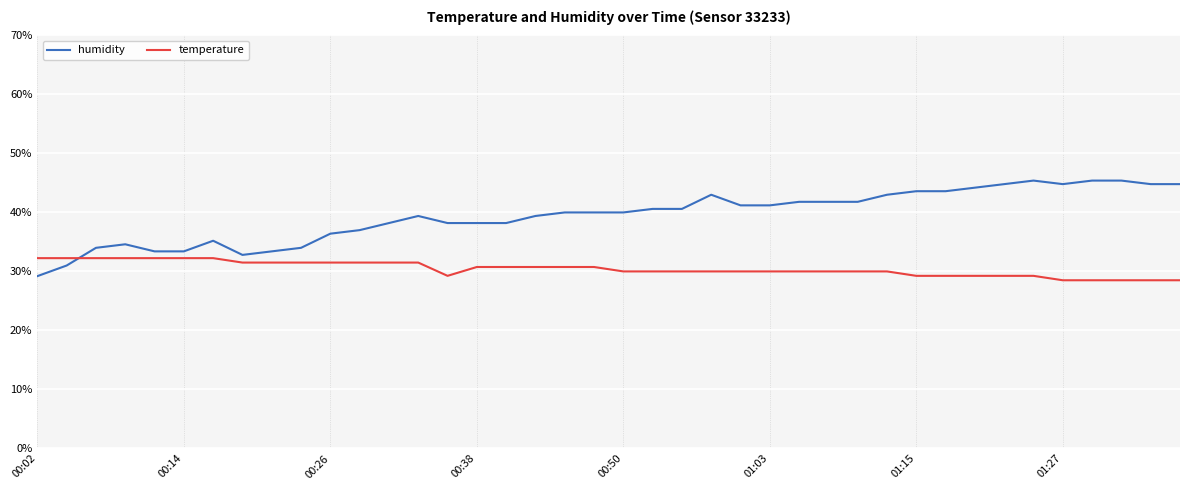

What is the maximum value shown in the chart?

45.4